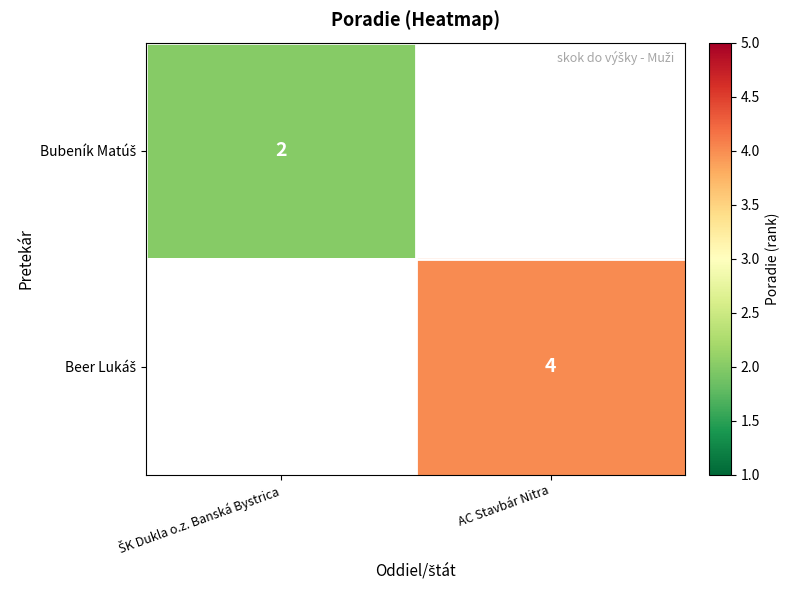

Which label corresponds to the largest value in the chart?

AC Stavbár Nitra